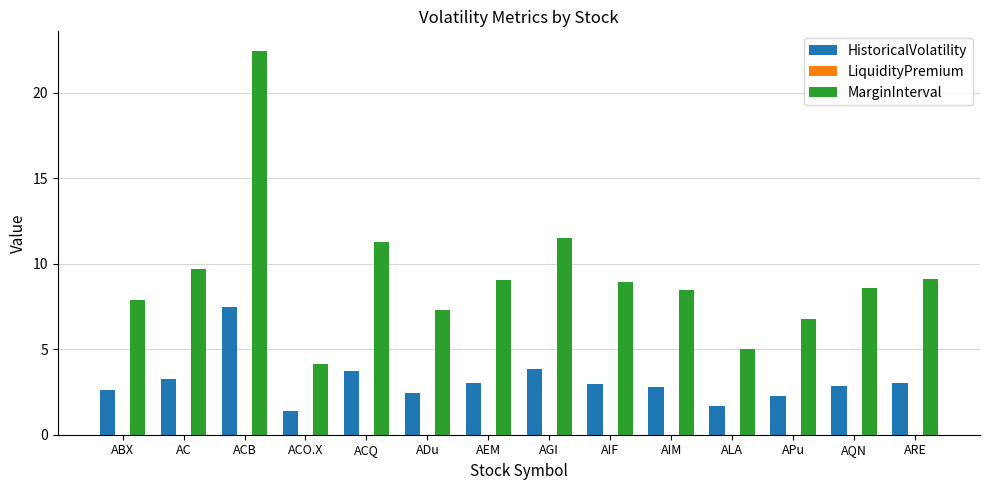

Read the HistoricalVolatility value at ADu.

2.4